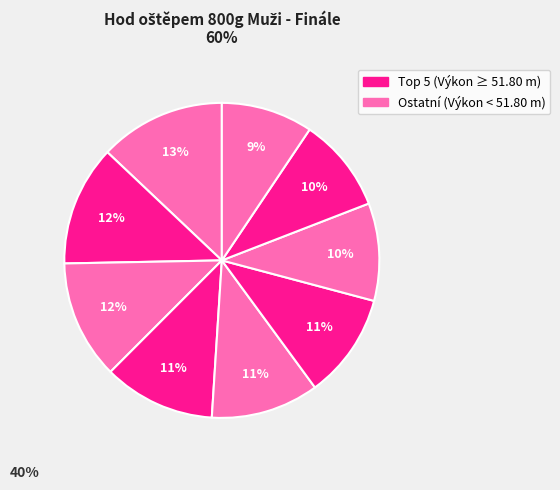

To the nearest percent, what is the difference between the largest and smallest slice percentages?

4%